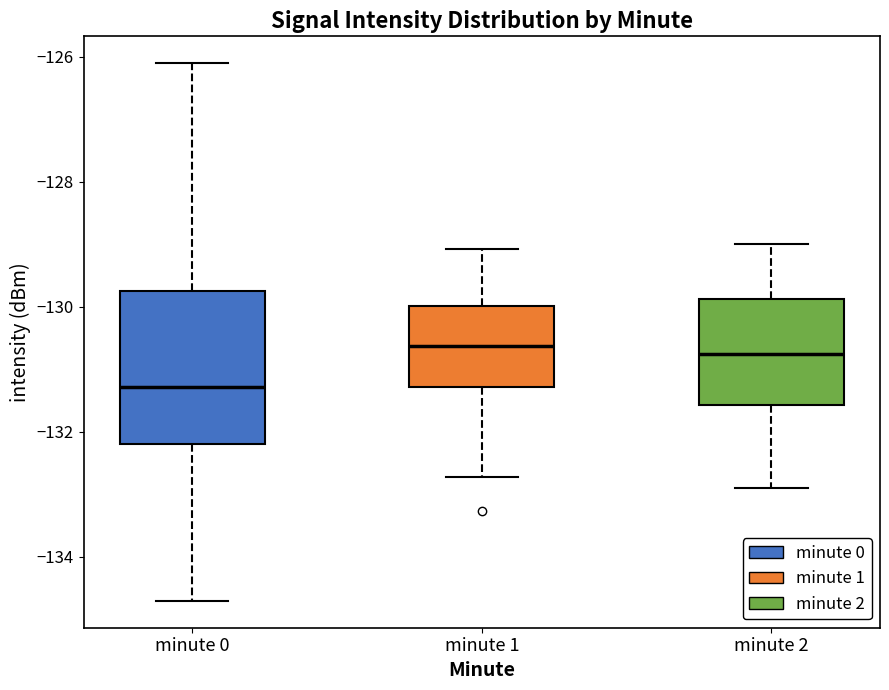

Where does the lower whisker of the box for minute 0 end on the y-axis? The values are not printed on the chart, so give them approximately, as read against the axis.

-134.8